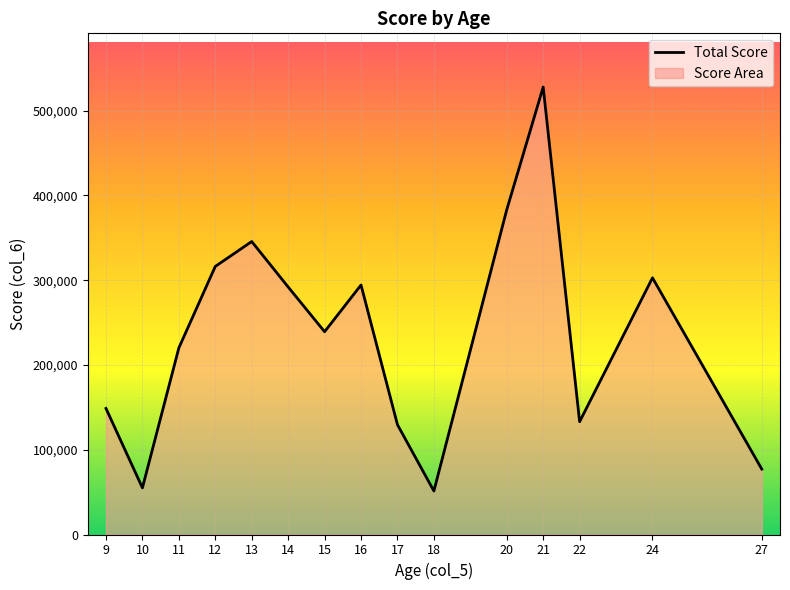

Is it true that the value at 27 is 17783?

False